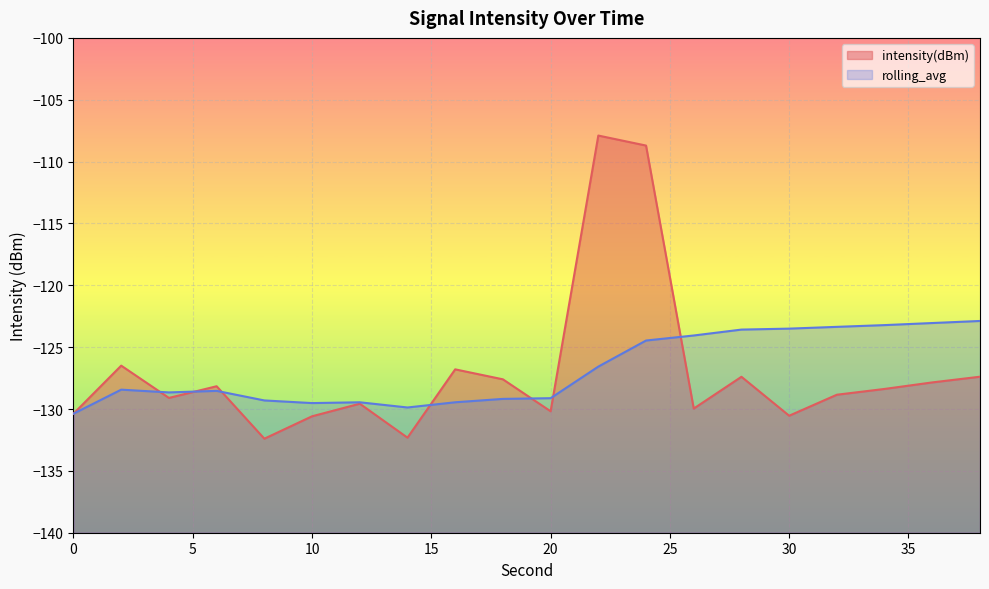

How many series are shown in this chart?

2